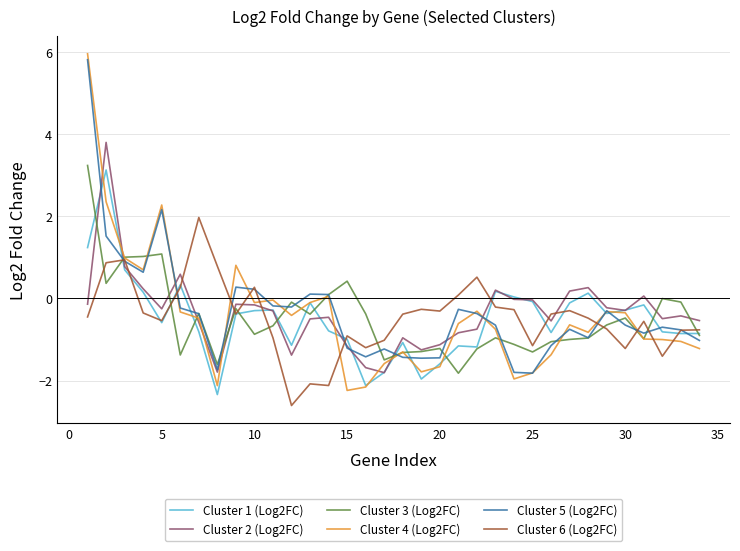

Which series has the largest range (max minus min)?

Cluster 4 (Log2FC)